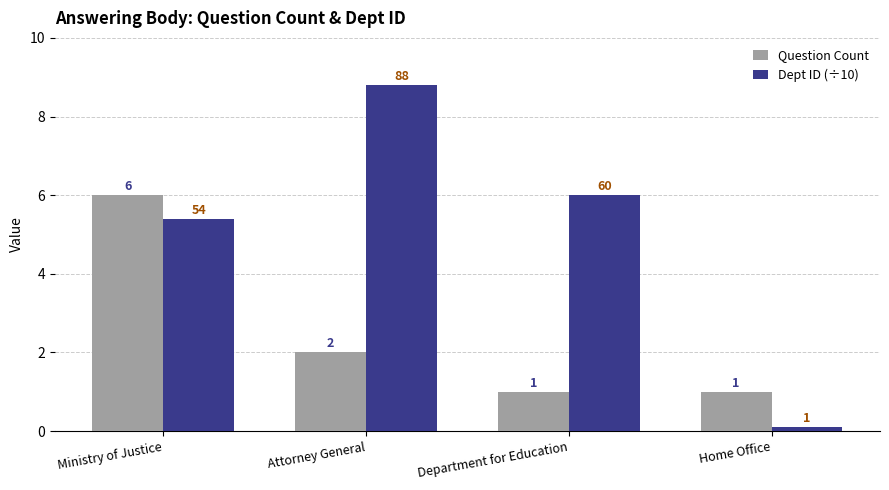

Between Ministry of Justice and Department for Education, which series saw the biggest shift?

Question Count